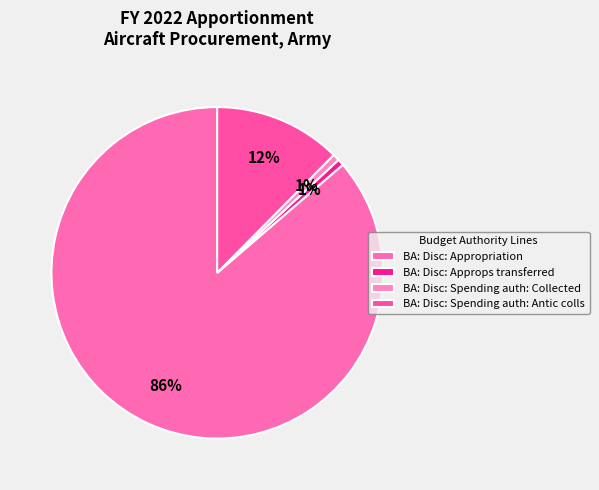

Rank the categories by value from highest to lowest.

BA: Disc: Appropriation, BA: Disc: Spending auth: Antic colls, BA: Disc: Spending auth: Collected, BA: Disc: Approps transferred